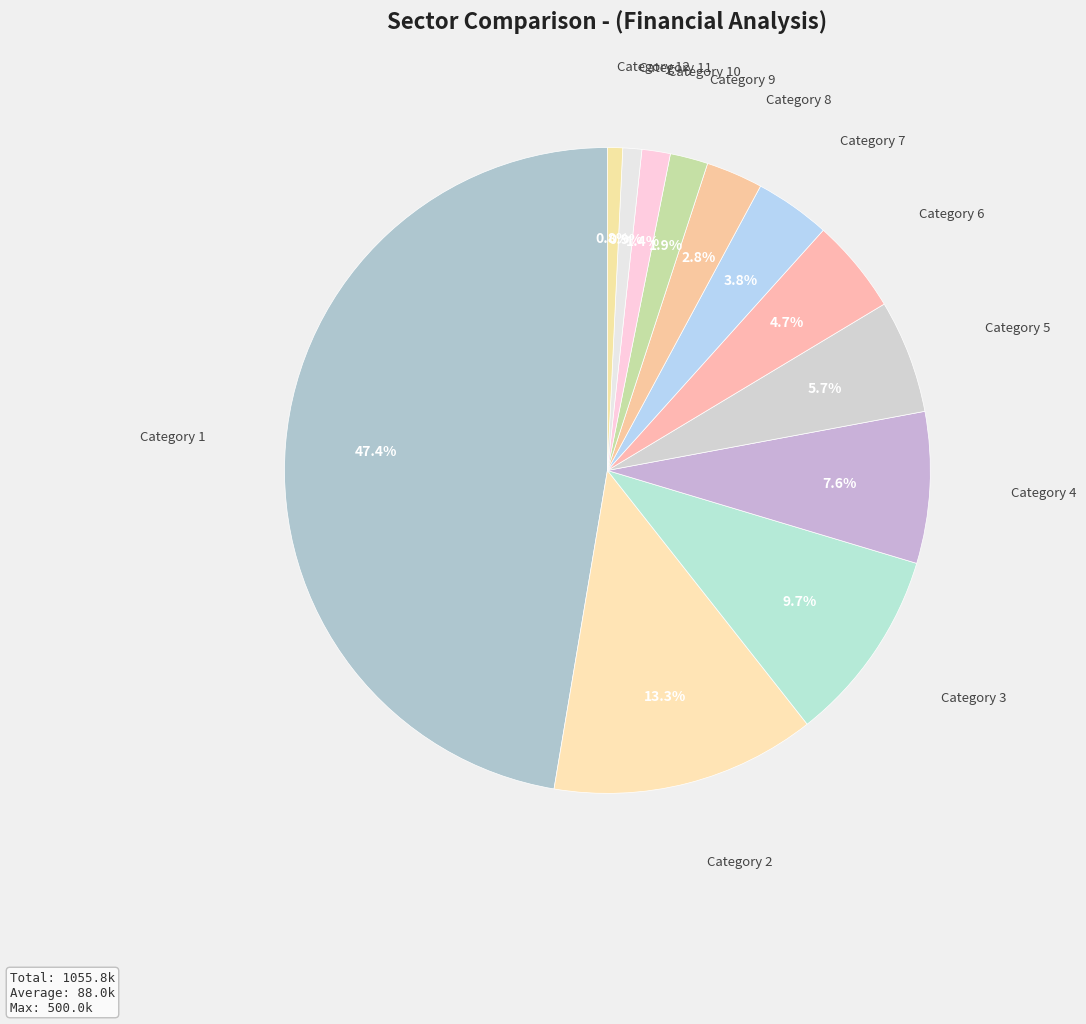

Between Category 4 and Category 11, which is larger?

Category 4